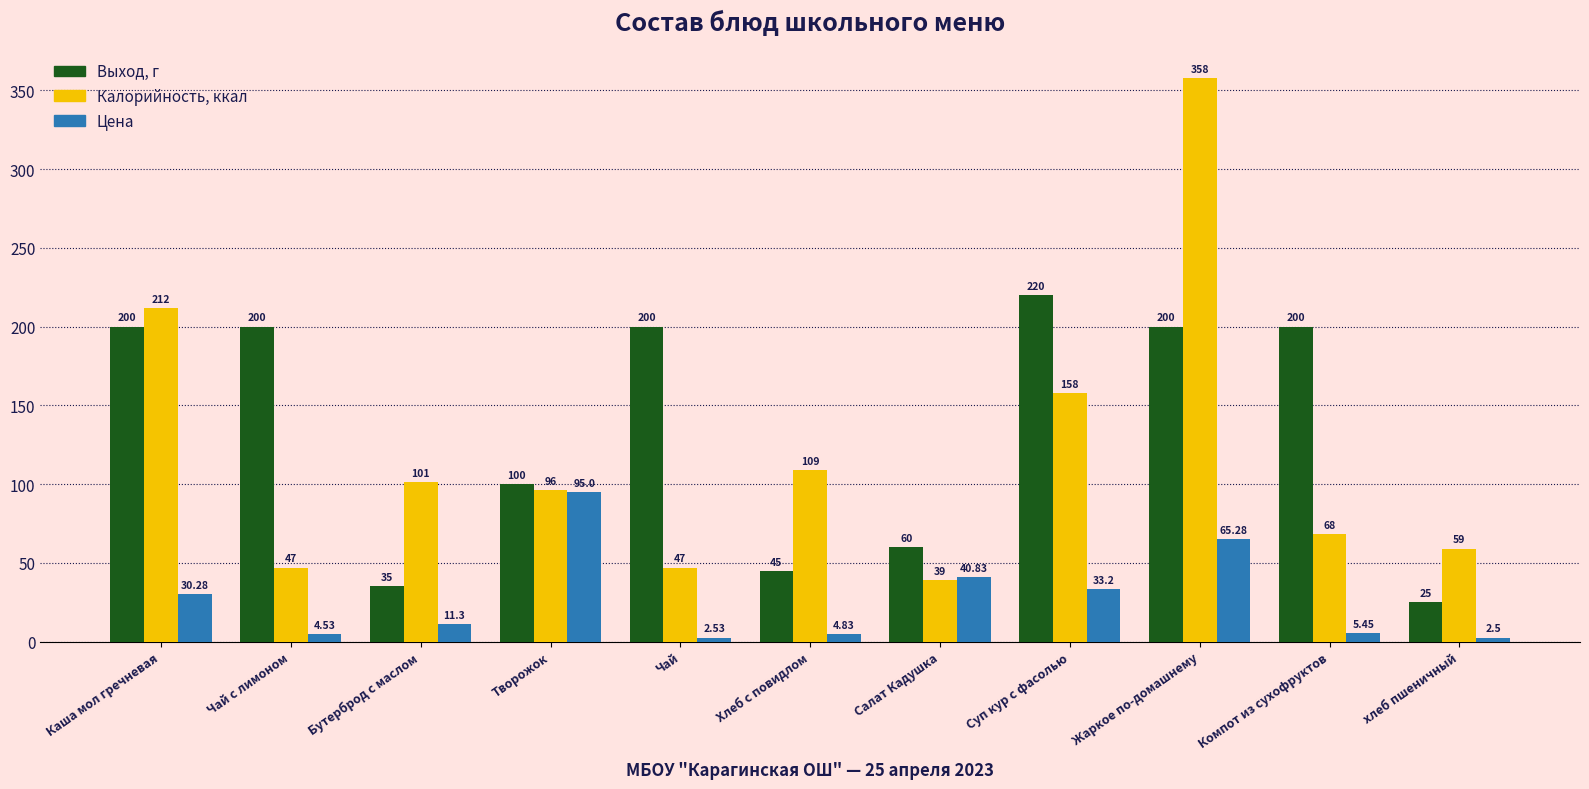

How many bars are there in each group?

3